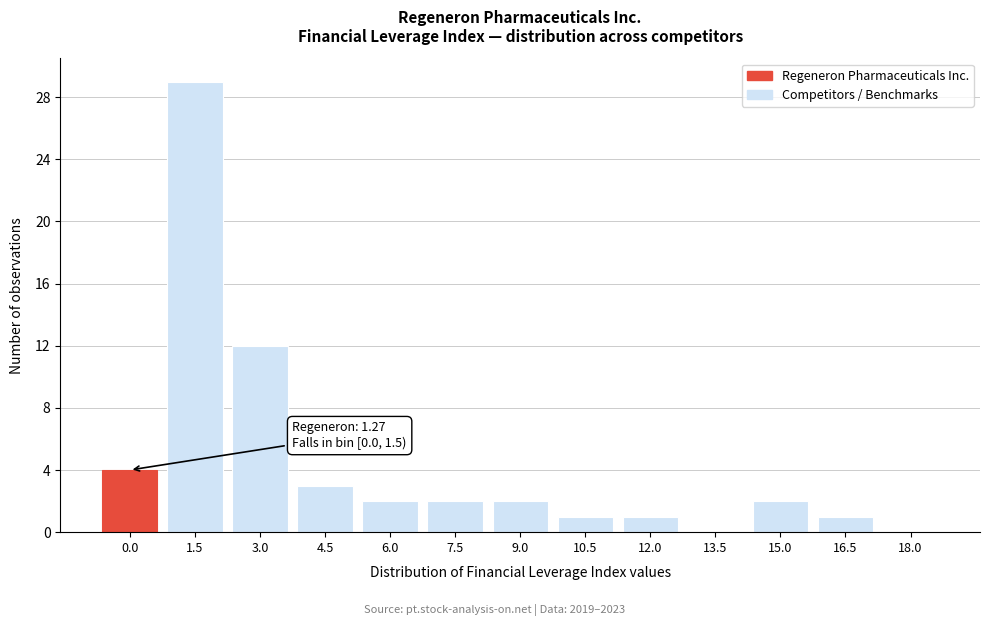

What is the greatest value displayed?

29